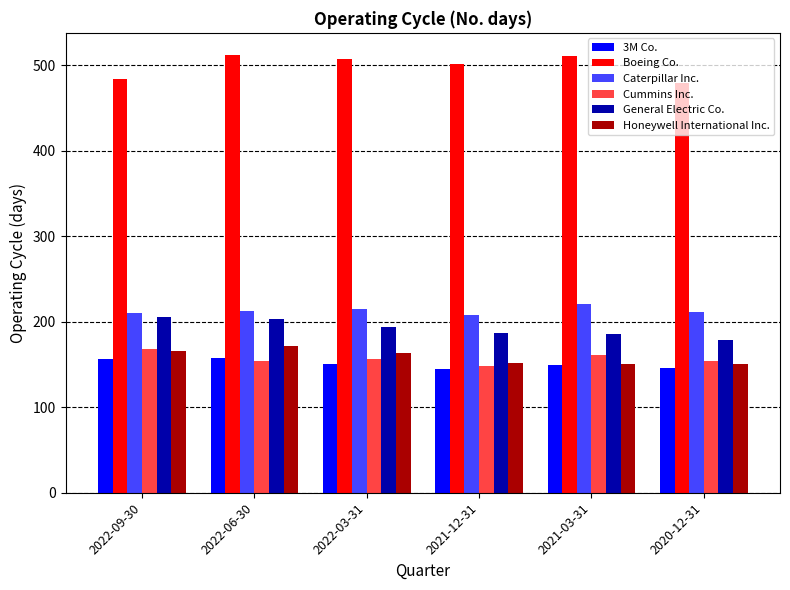

At how many categories does at least one series exceed 152?

6